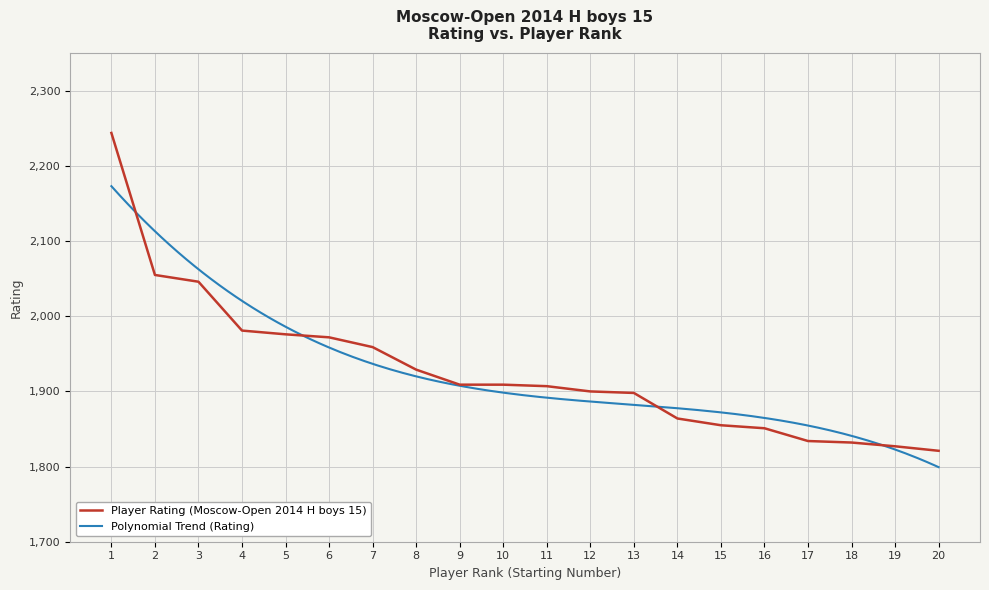

What is the sum of all values?

38569